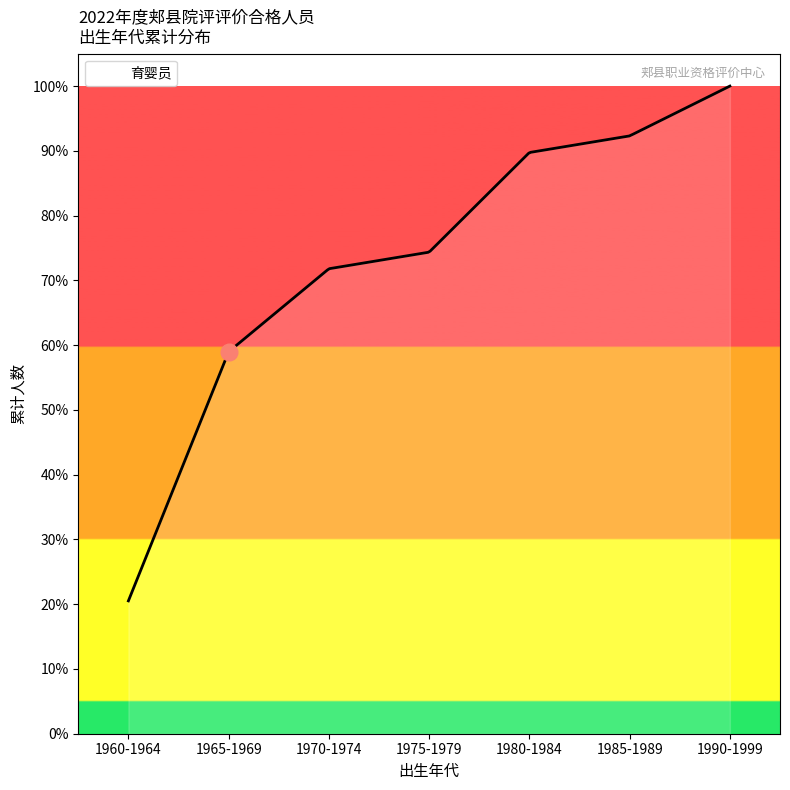

True or false: there are more than 0 points higher than both neighbors.

False